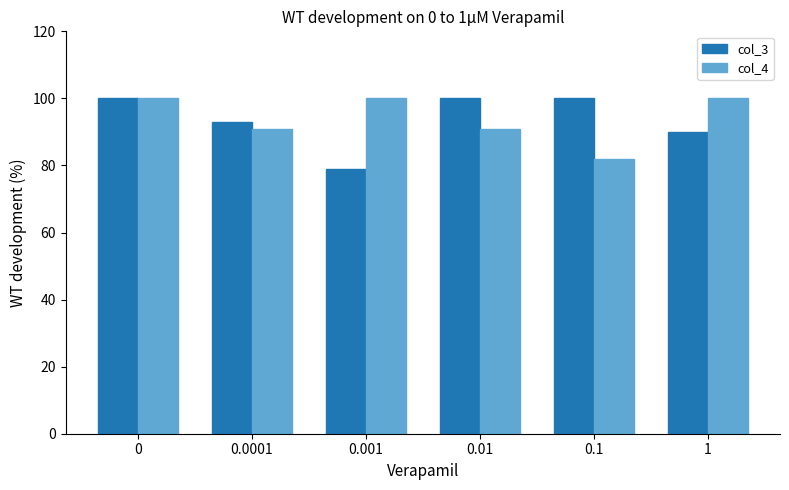

What is the spread (max minus min) of values at 0.001?

21